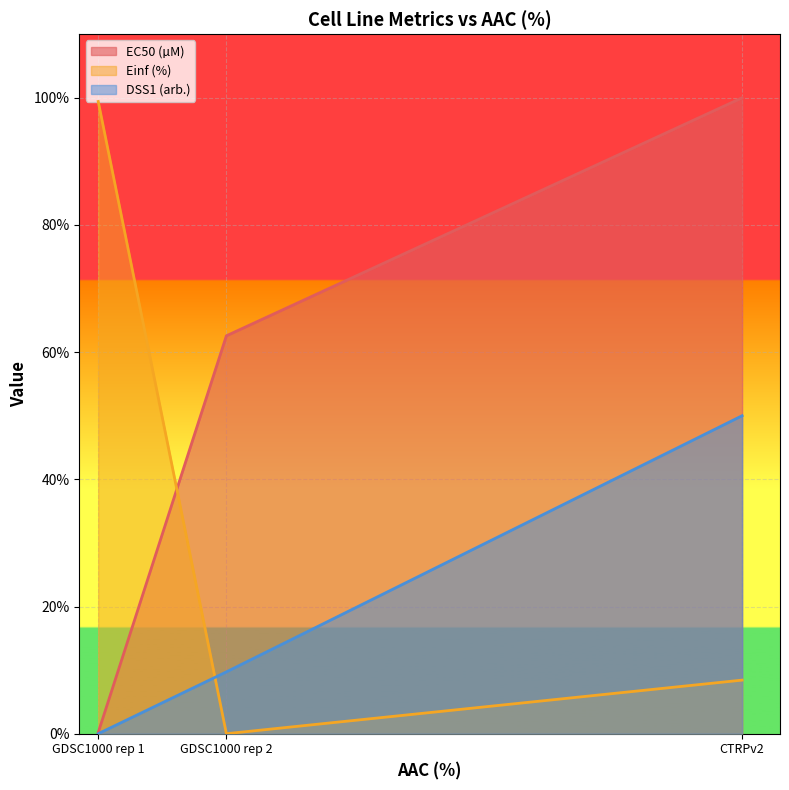

What is the total value across all series at GDSC1000 rep 1?

99.6